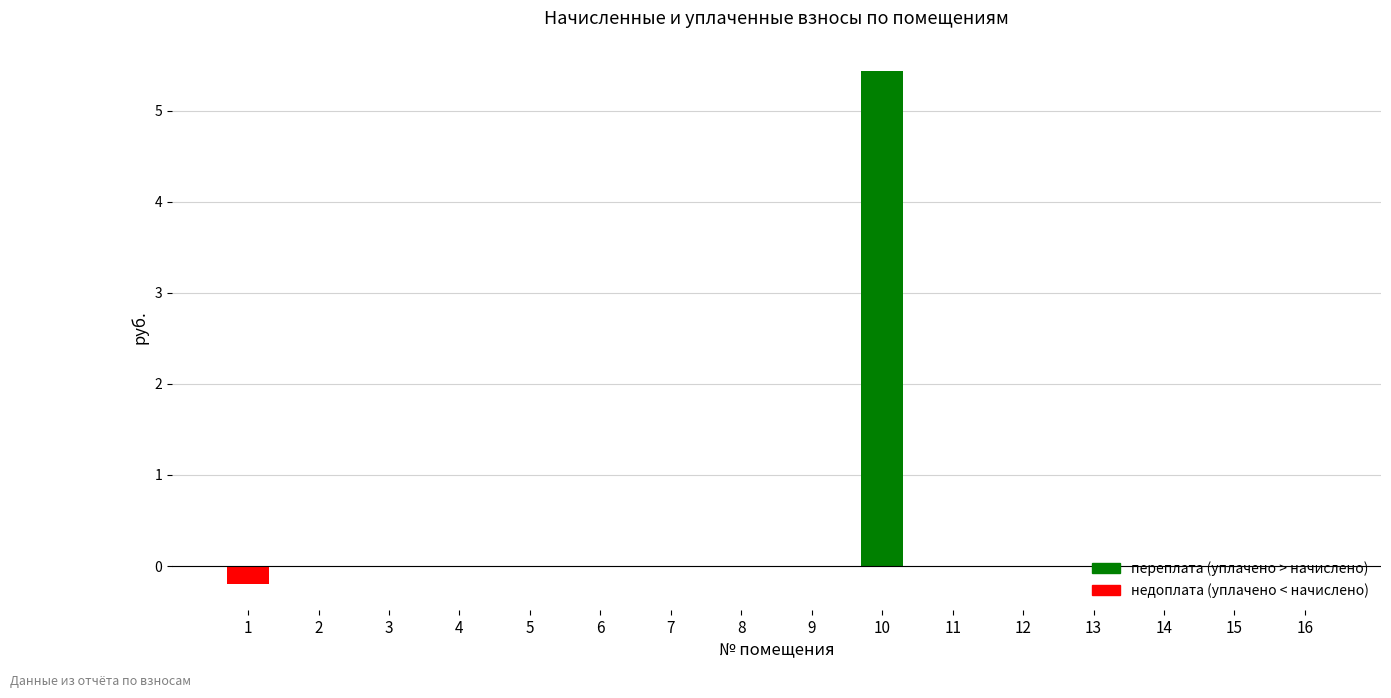

Is it true that the value at 4 is 0.0?

True